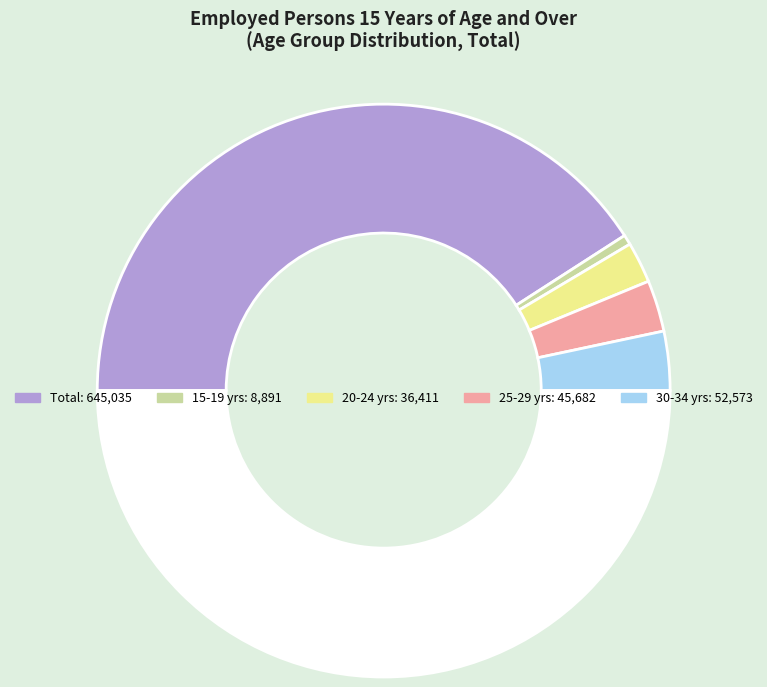

How many slices are in this pie chart?

6